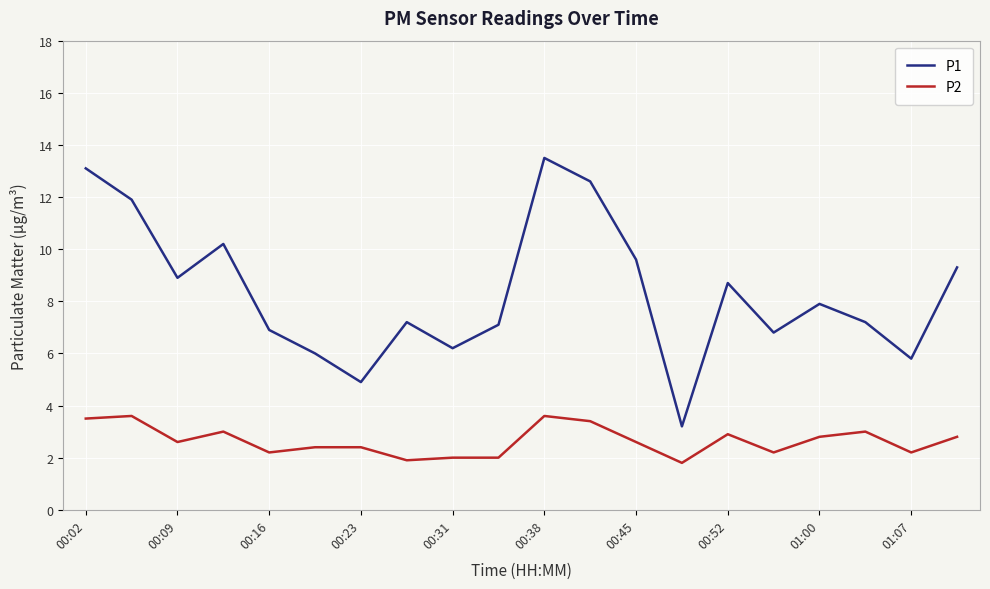

Which series has the largest total across all categories?

P1